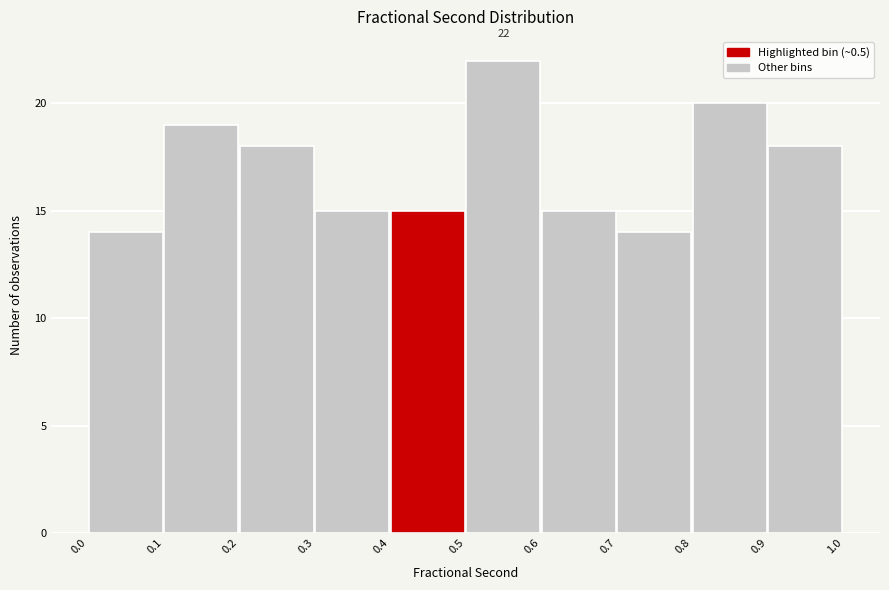

Which range on the x-axis has the tallest bar?

0.5 to 0.6